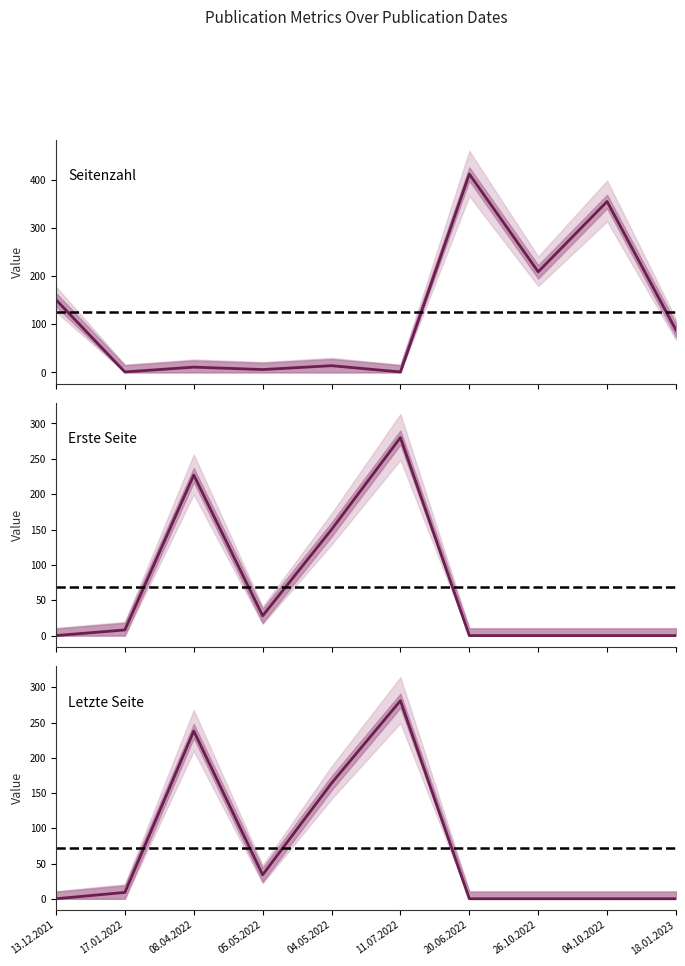

How many values in Letzte Seite are above zero?

5